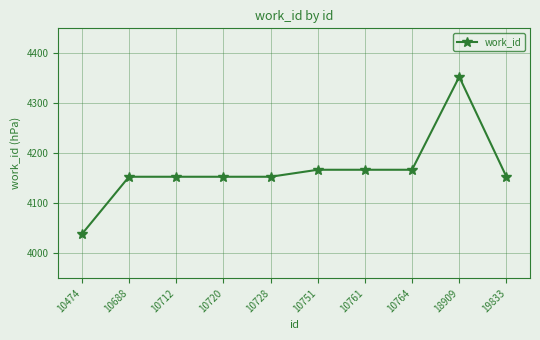

What is the greatest value displayed?

4353